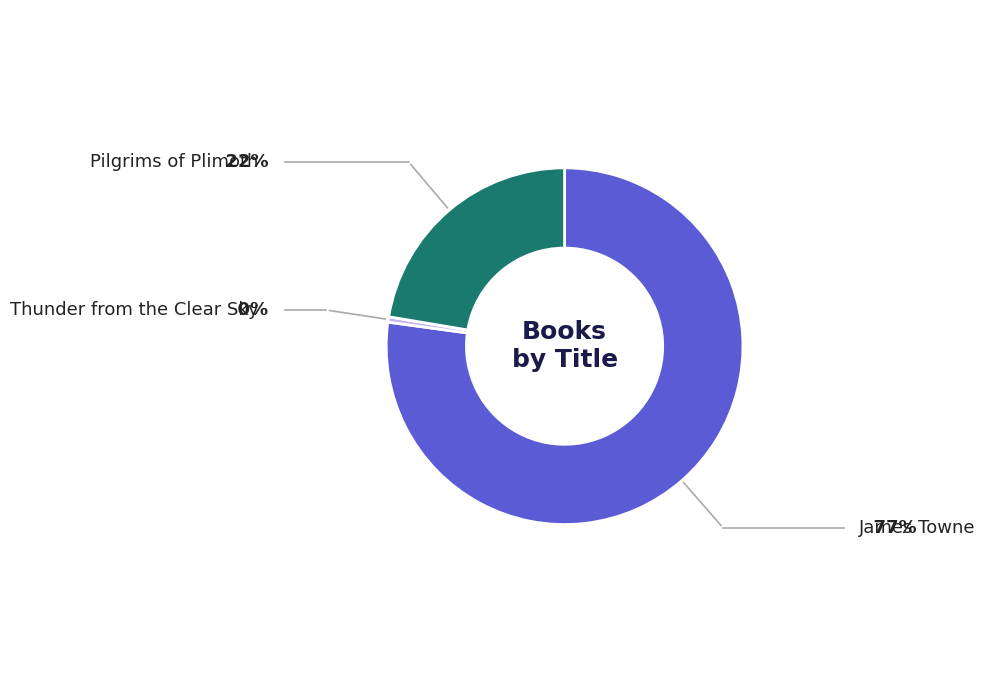

Is there a majority slice in this chart?

Yes